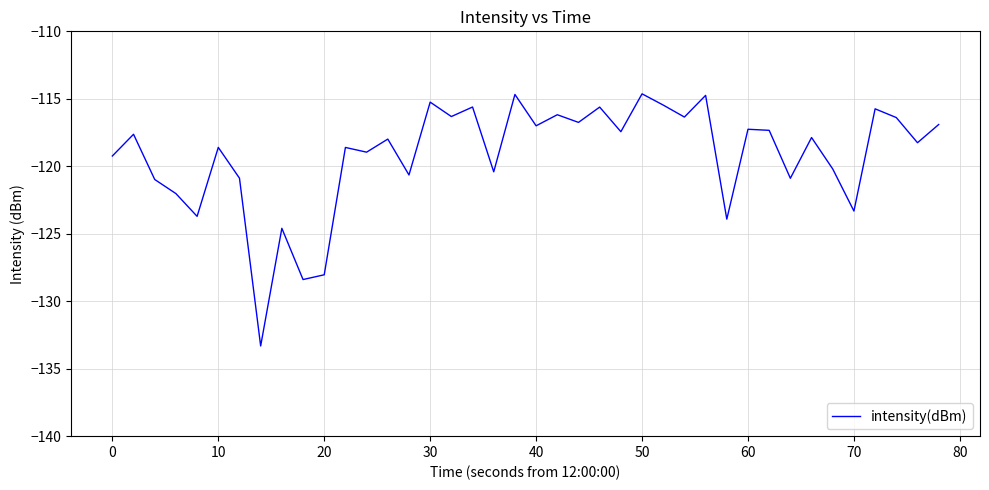

How many series are shown in this chart?

1